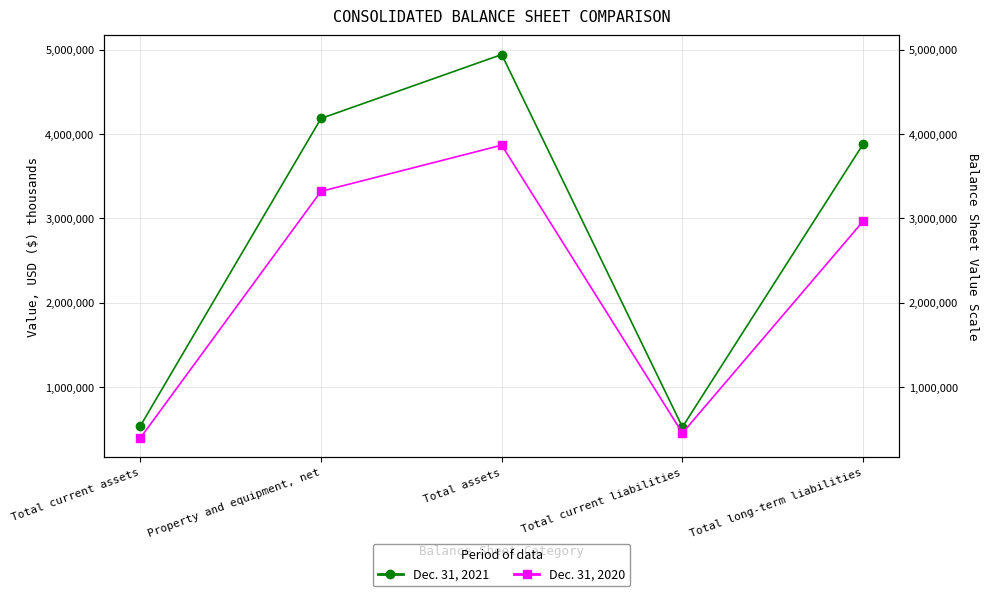

At Total assets, list the series in order from largest to smallest.

Dec. 31, 2021, Dec. 31, 2020